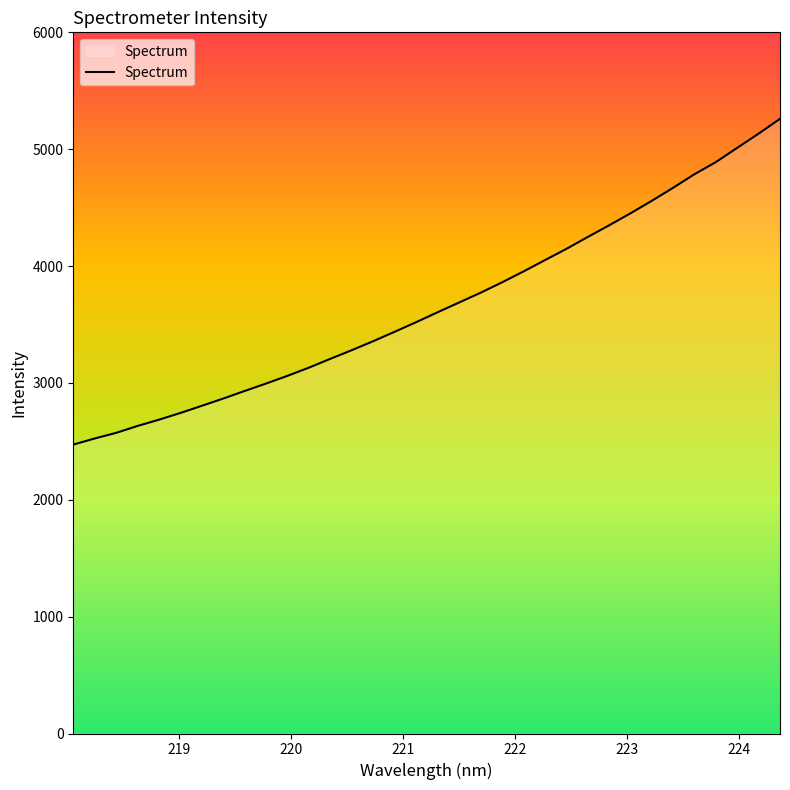

What is the sum of all values?

124643.3